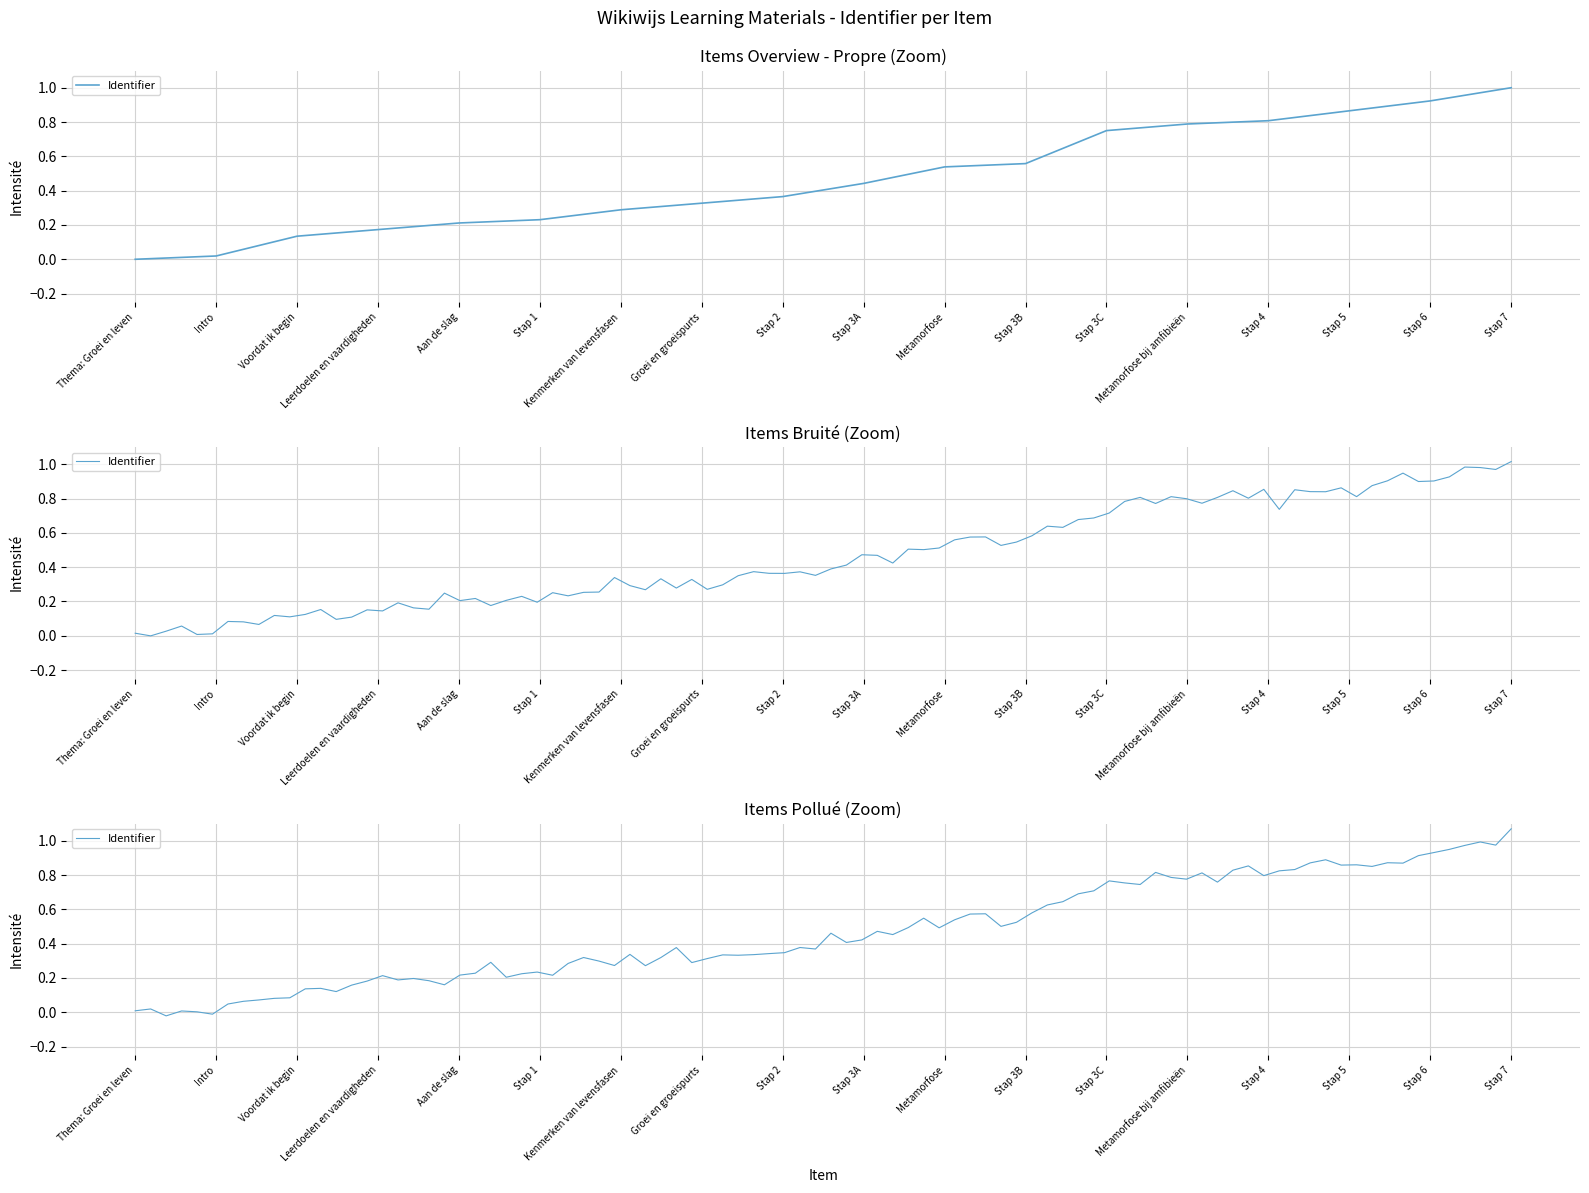

Reading left to right, what are all the values shown in this chart?

0.0	0.0	0.1	0.2	0.2	0.2	0.3	0.3	0.4	0.4	0.5	0.6	0.8	0.8	0.8	0.9	0.9	1.0